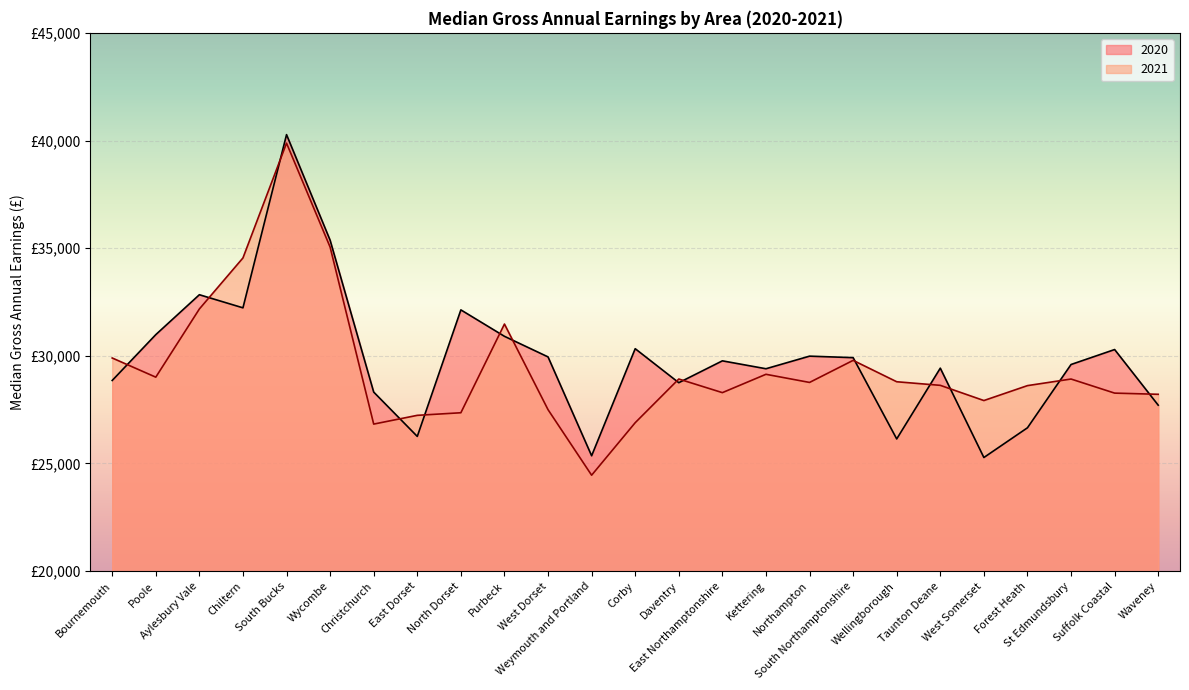

What is the label of the 4th point from the left?

Chiltern